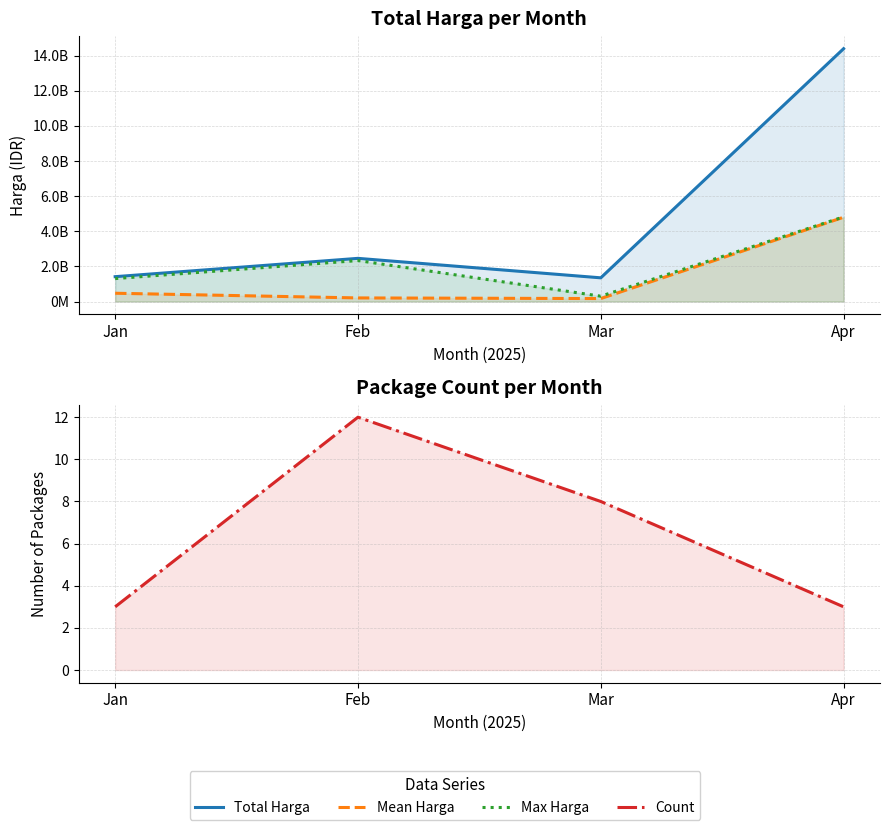

Reading left to right, what are all the values shown in this chart?

Total Harga: 1414620000	2457660740	1349089215	14393816342
Mean Harga: 471540000	204805062	168636152	4797938781
Max Harga: 1306500000	2332200000	303600000	4818884119
Count: 3	12	8	3